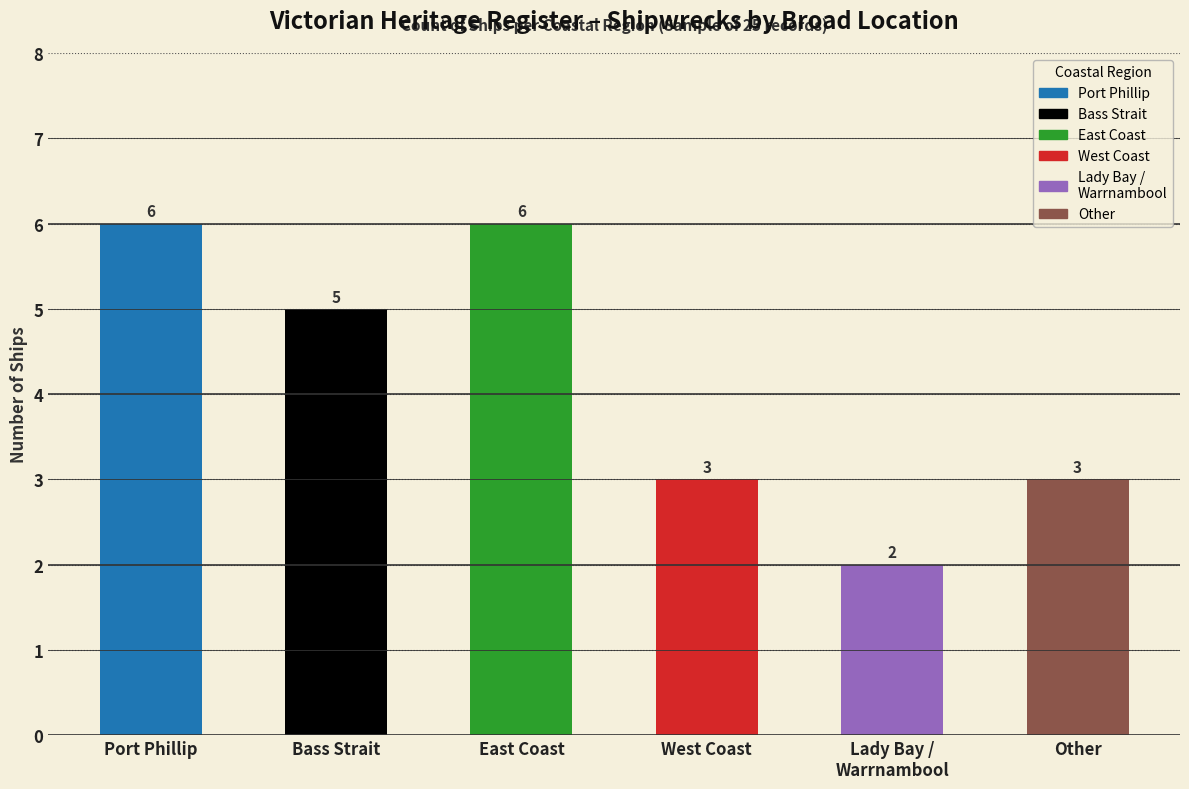

Reading left to right, extract all data points from this chart.

Port Phillip=6	Bass Strait=5	East Coast=6	West Coast=3	Lady Bay / Warrnambool=2	Other=3